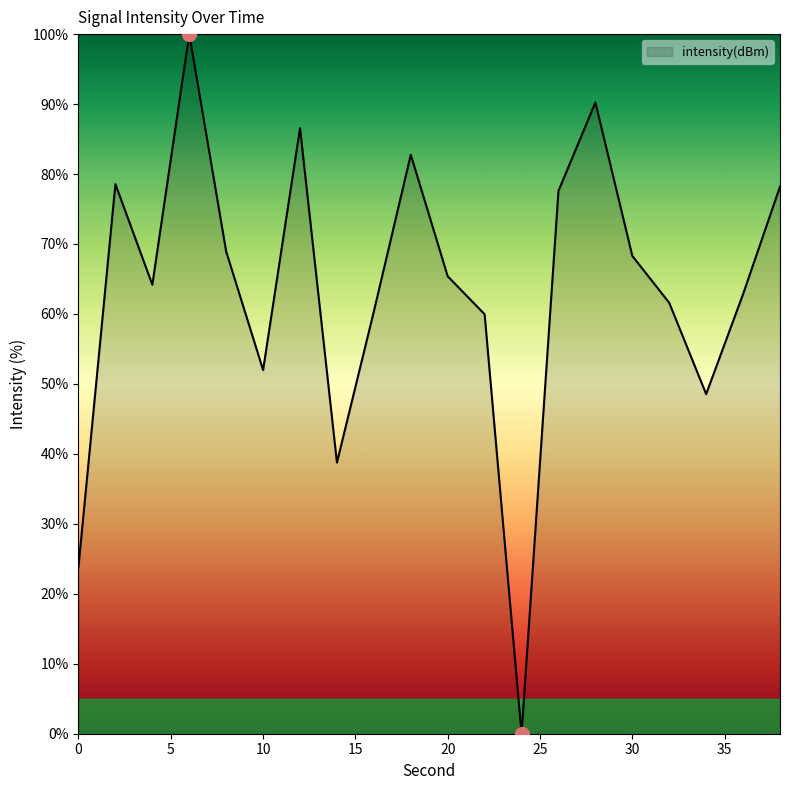

How many lines are shown in the chart?

1